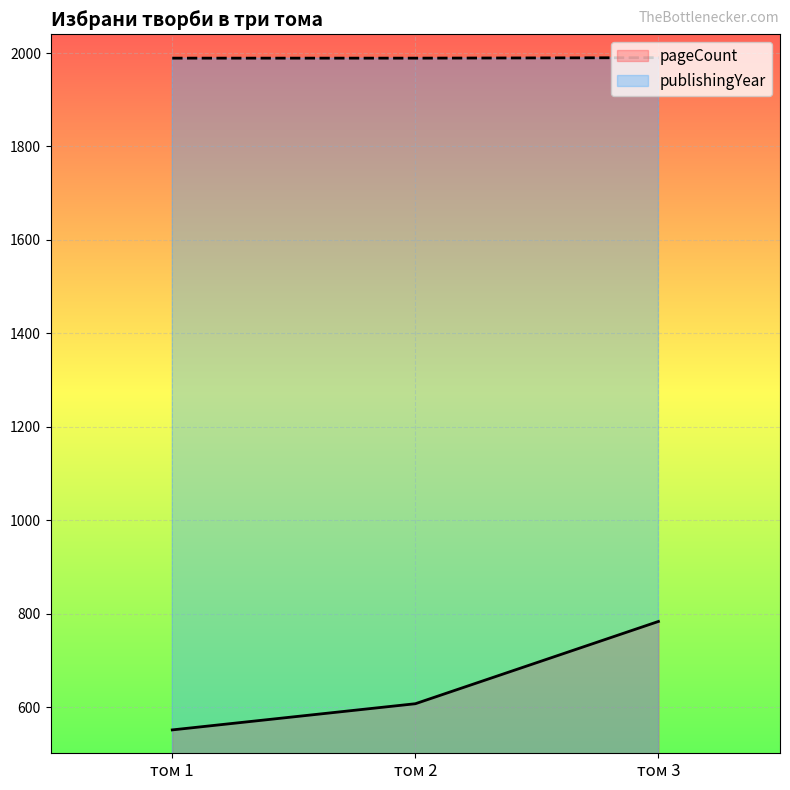

What is the sum of all publishingYear values?

5968